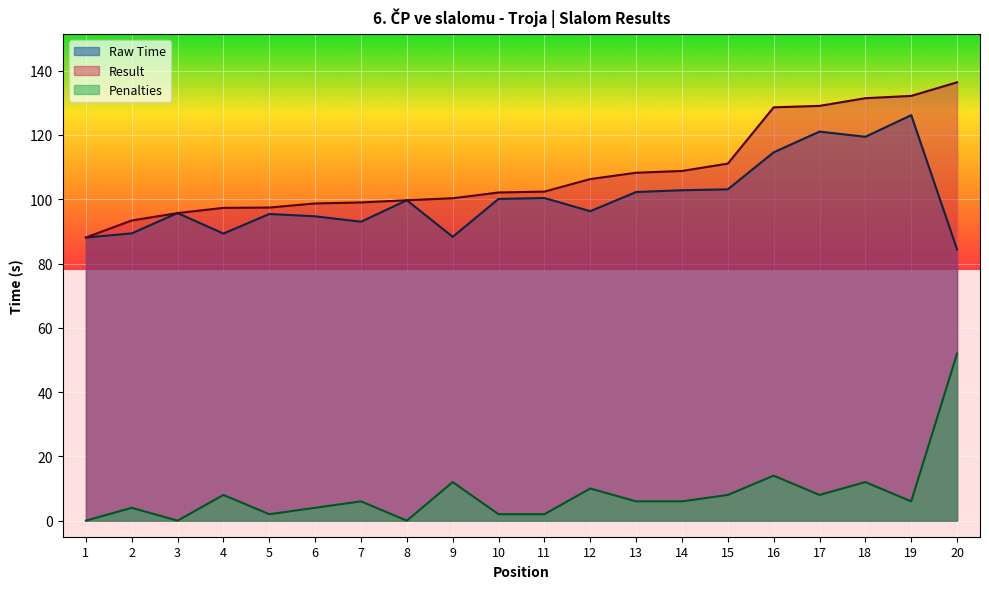

Where does the Raw Time series first go above 99?

8